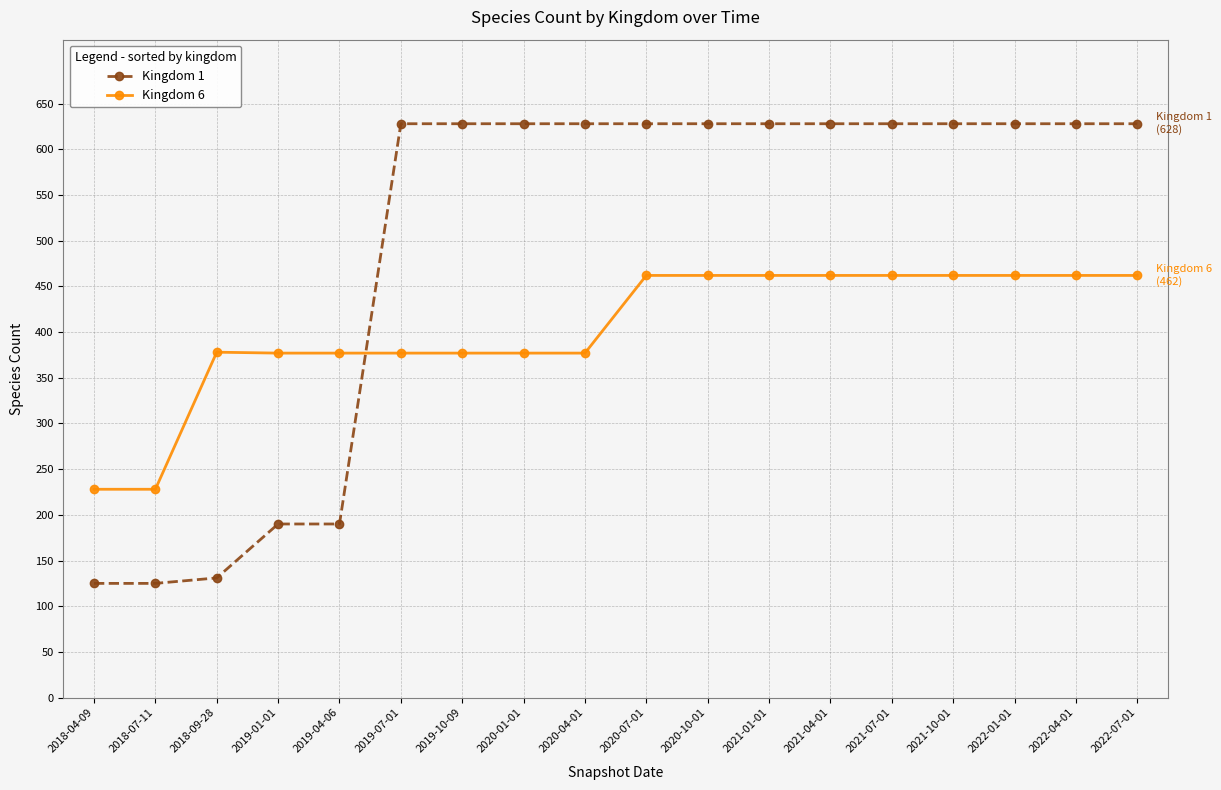

What are all the series names shown in the legend?

Kingdom 1, Kingdom 6